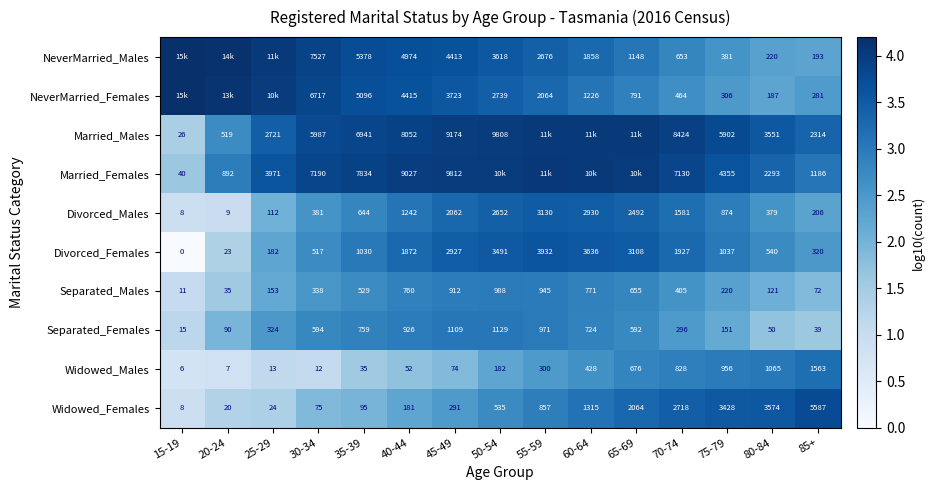

At 45-49, list the series in order from smallest to largest.

Widowed_Males, Widowed_Females, Separated_Males, Separated_Females, Divorced_Males, Divorced_Females, NeverMarried_Females, NeverMarried_Males, Married_Males, Married_Females